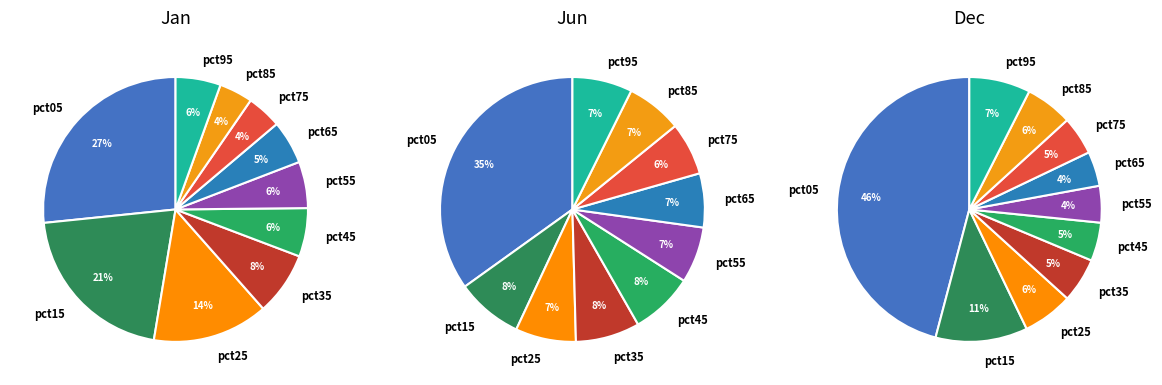

How many slices are in this pie chart?

10